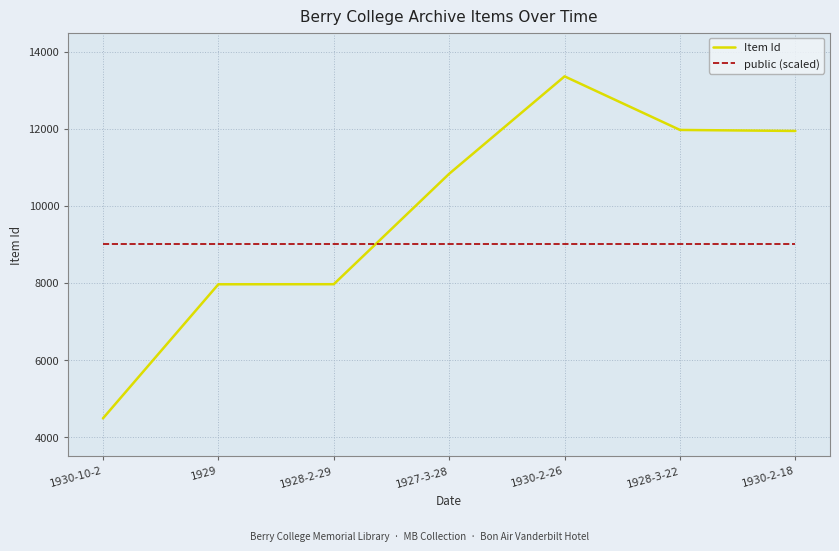

List the series in order of their overall mean, highest first.

Item Id, public (scaled)